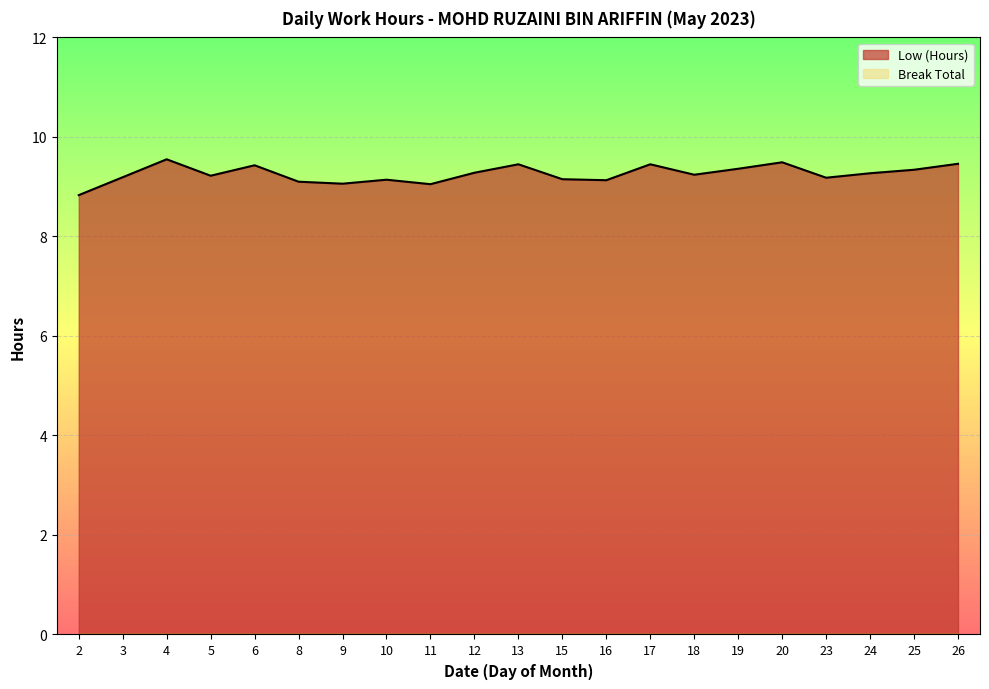

Which label corresponds to the smallest value in the chart?

2